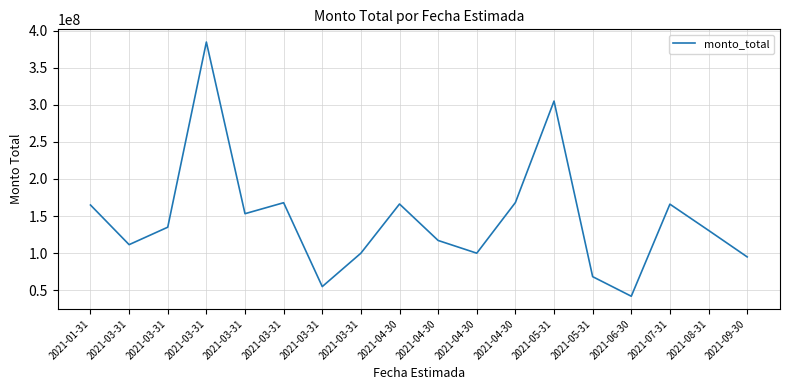

How many lines are shown in the chart?

1